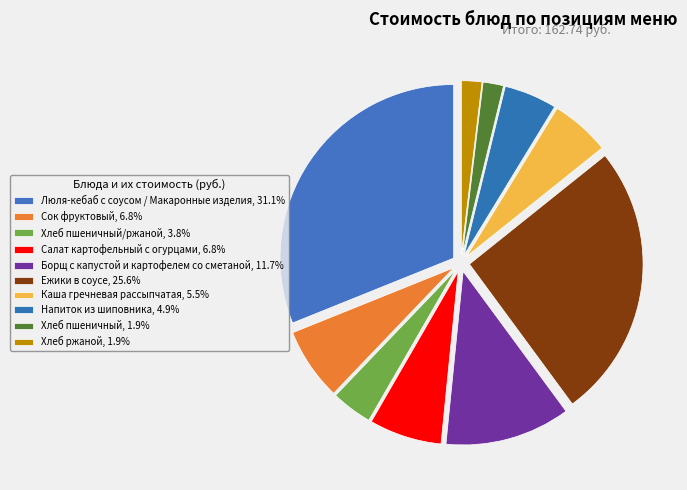

Does any single category account for the majority?

No